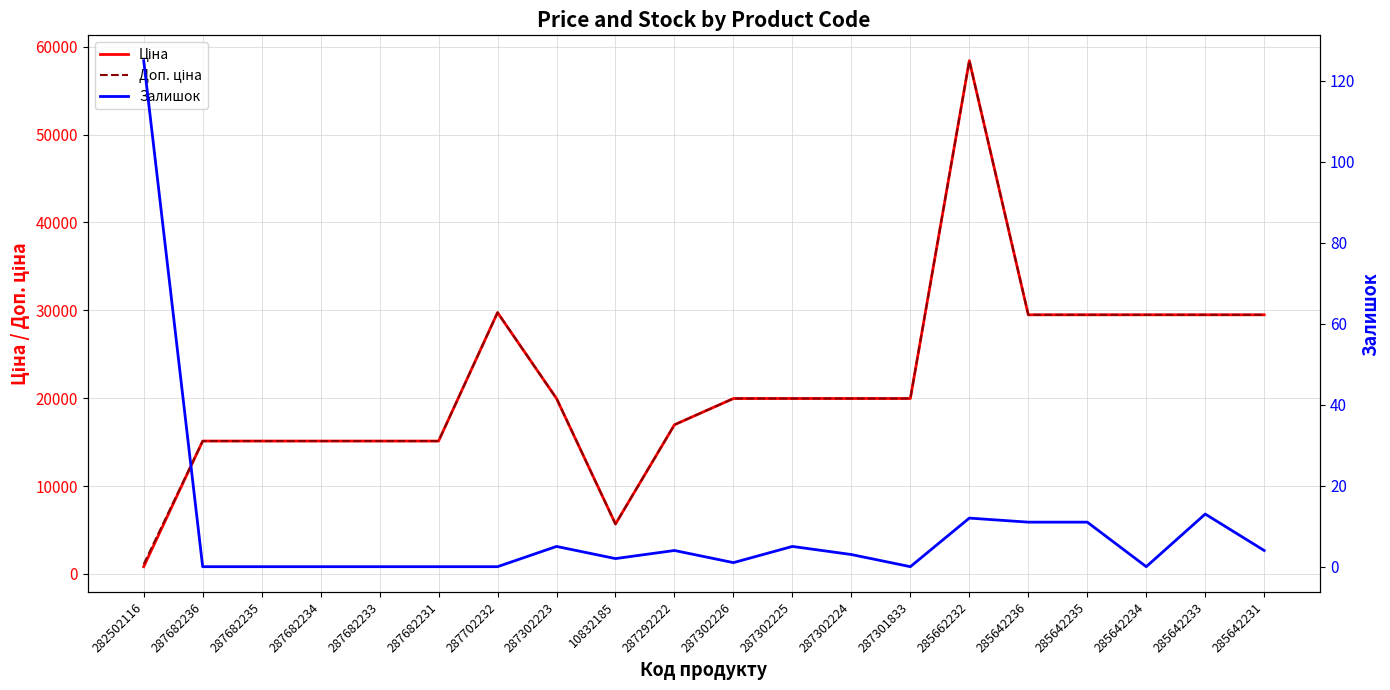

What is the label of the 17th point from the right?

287682234